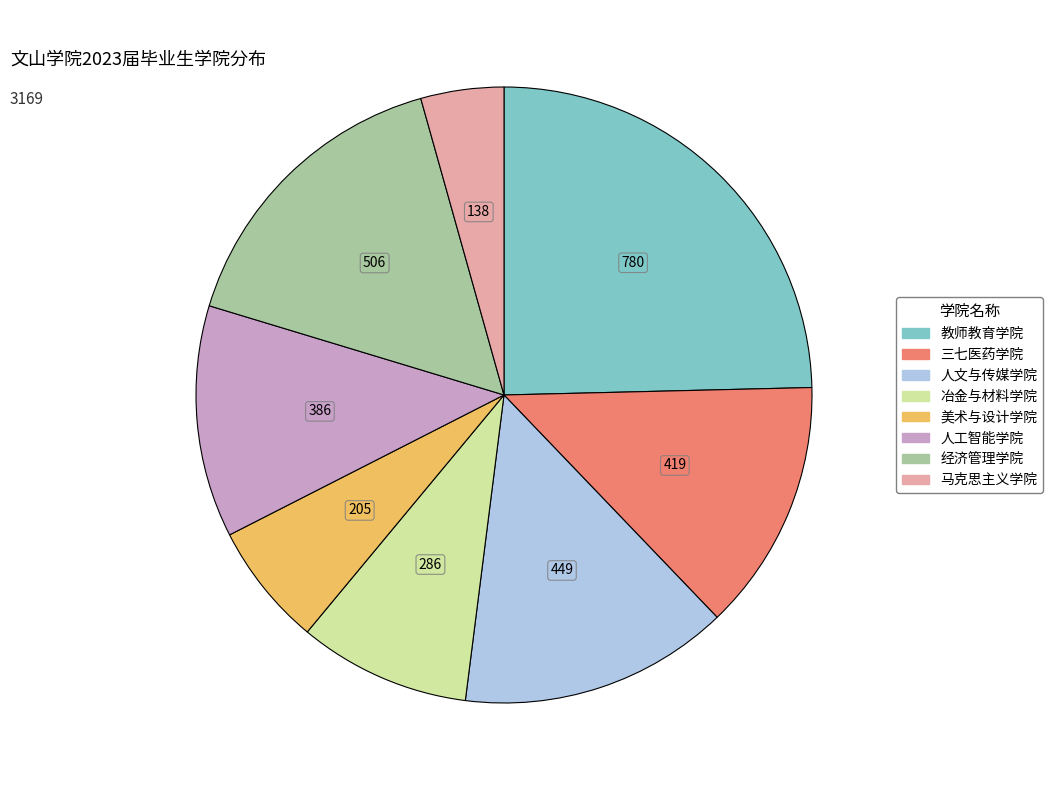

Which category has the smallest portion of the pie?

马克思主义学院